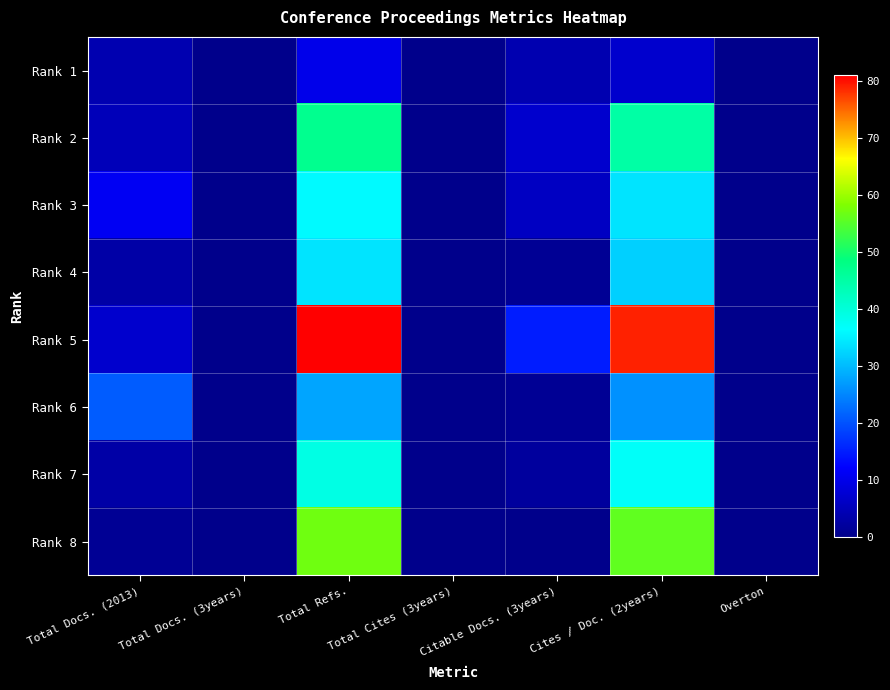

Which has a higher value, Citable Docs. (3years) or Total Cites (3years)?

Citable Docs. (3years)